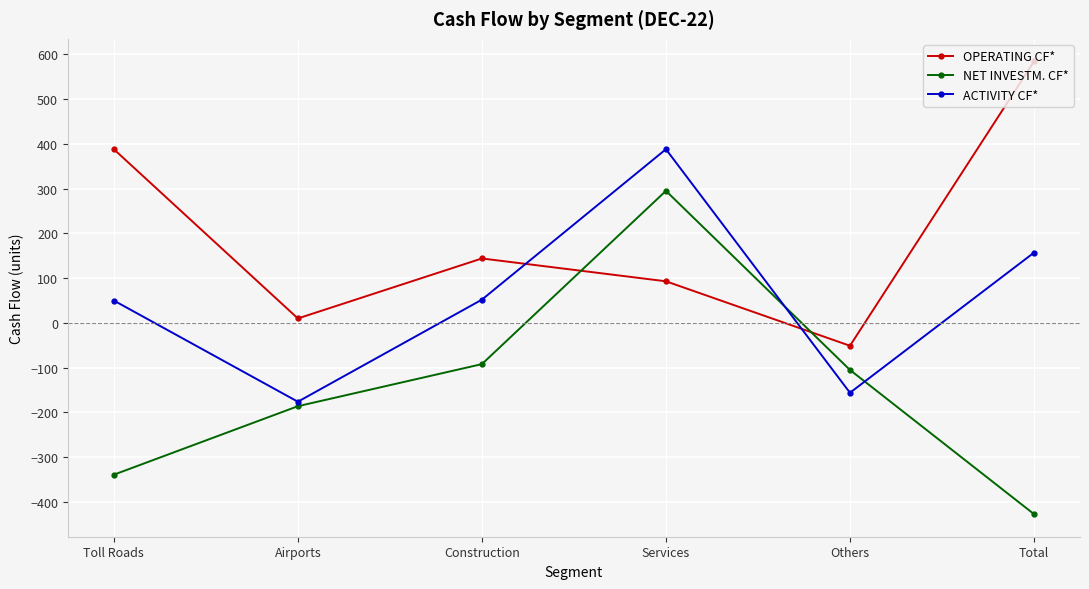

Which category has the highest value in the OPERATING CF* series?

Total